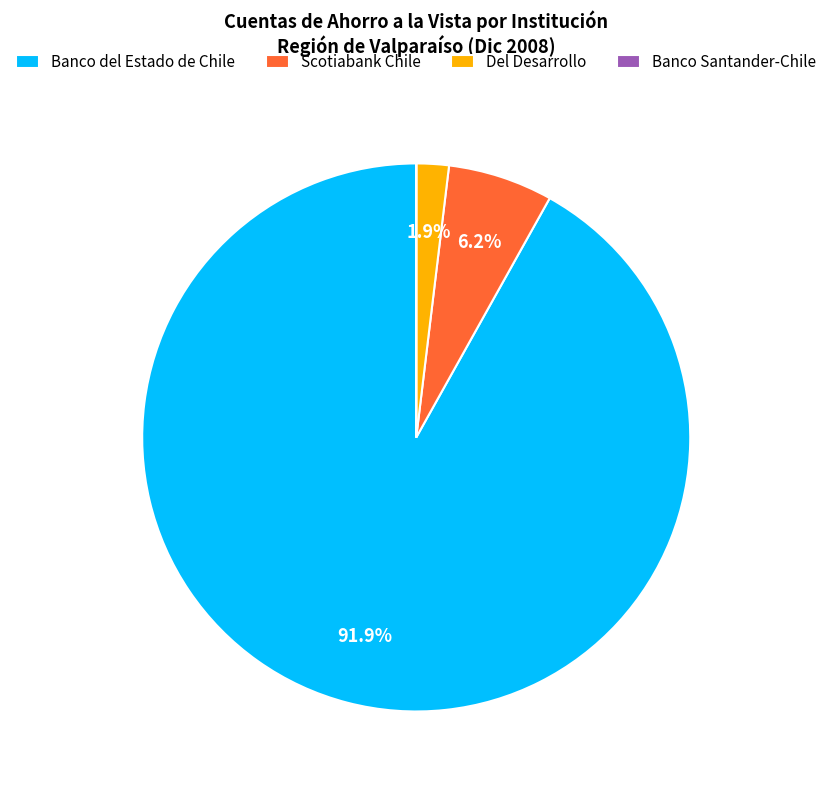

What is the majority slice?

Banco del Estado de Chile